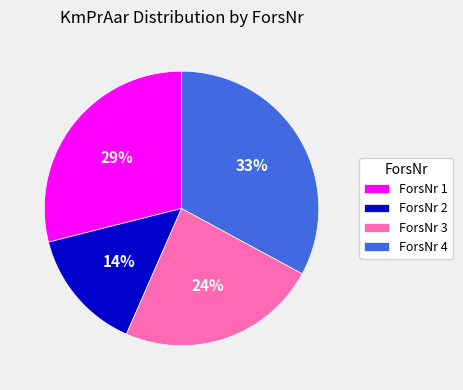

What percentage is the ForsNr 2 slice, to the nearest percent?

14%